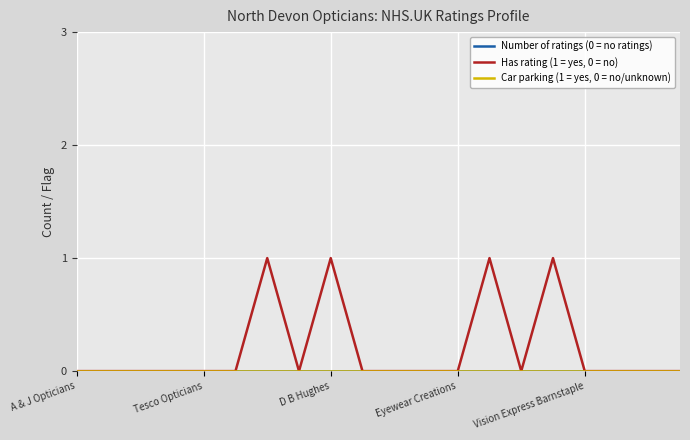

At how many categories does at least one series exceed 0?

4